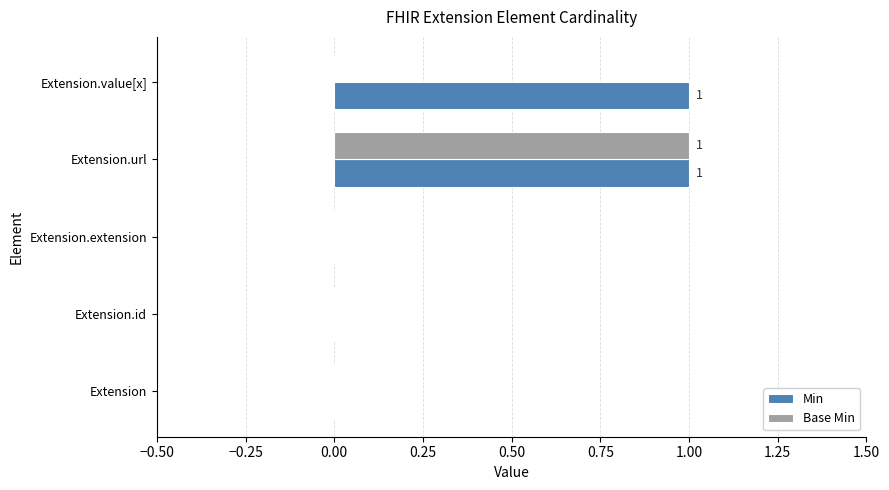

How many Base Min values are between 0 and 1?

5